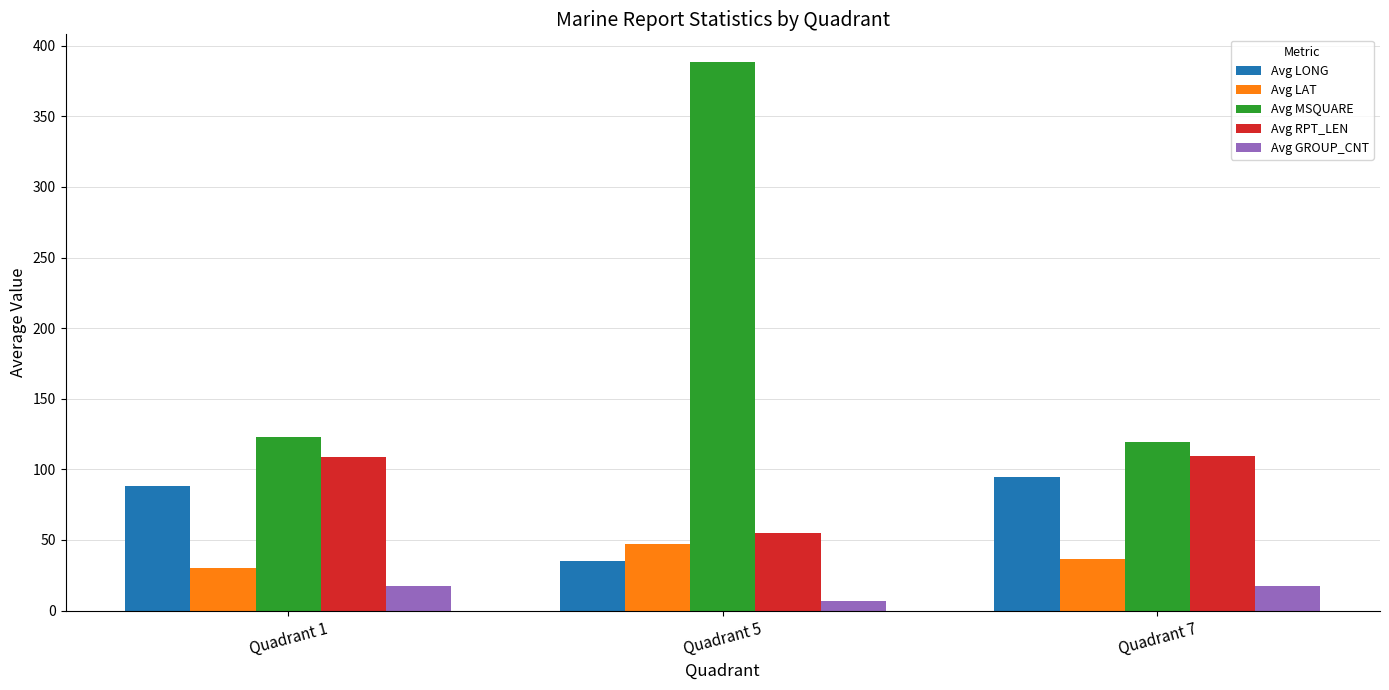

What is the spread (max minus min) of values at Quadrant 7?

101.8